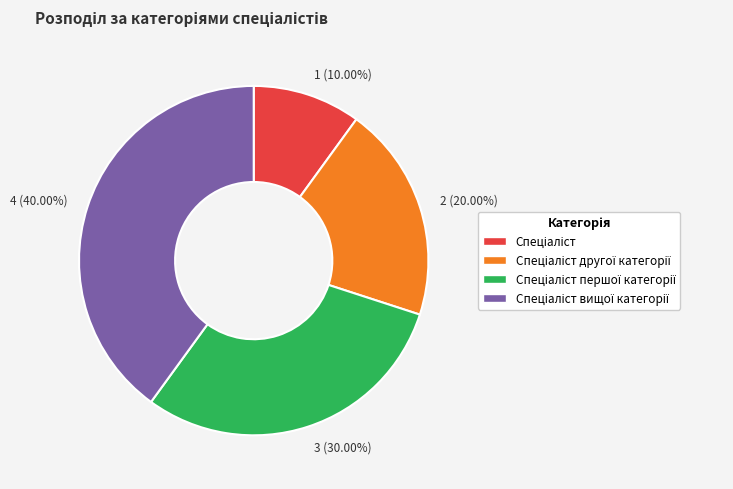

Is there a majority slice in this chart?

No